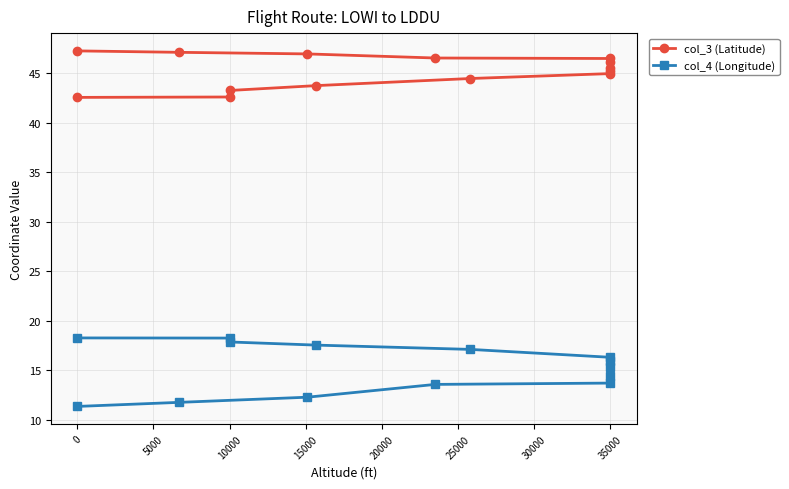

What is the lowest value of the col_4 (Longitude) series?

11.3